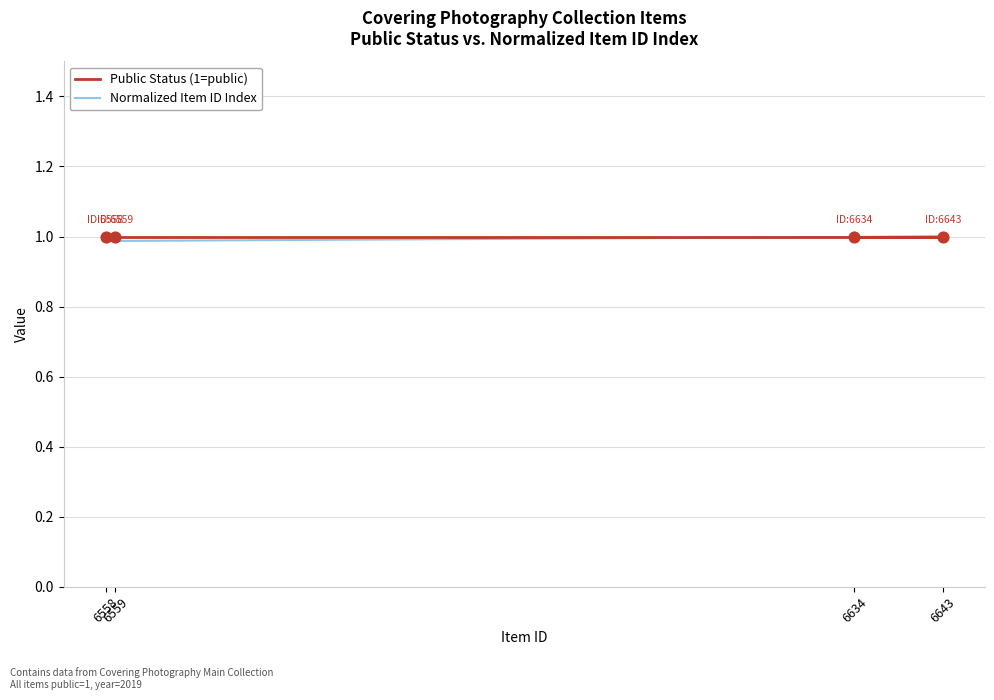

Which series contains the highest Y value?

Public Status (1=public)